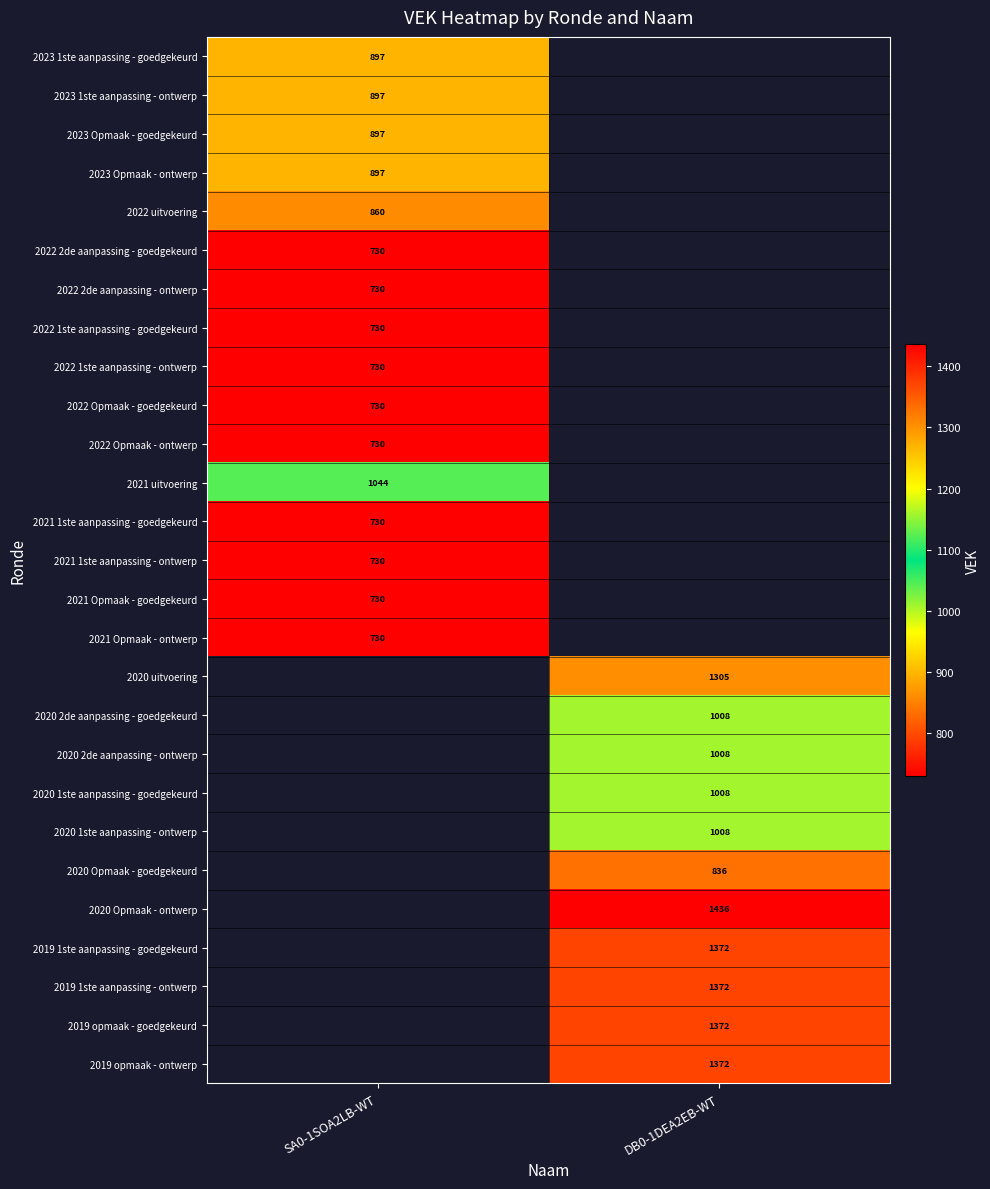

Which category has the lowest value across all series?

SA0-1SOA2LB-WT